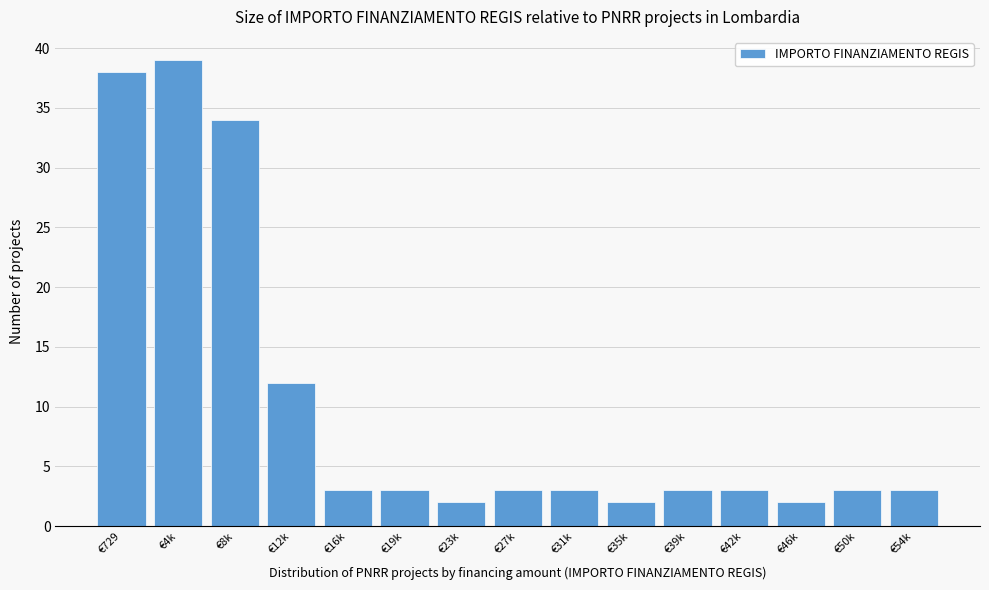

Reading left to right, extract all data points from this chart.

€729=38	€4k=39	€8k=34	€12k=12	€16k=3	€19k=3	€23k=2	€27k=3	€31k=3	€35k=2	€39k=3	€42k=3	€46k=2	€50k=3	€54k=3